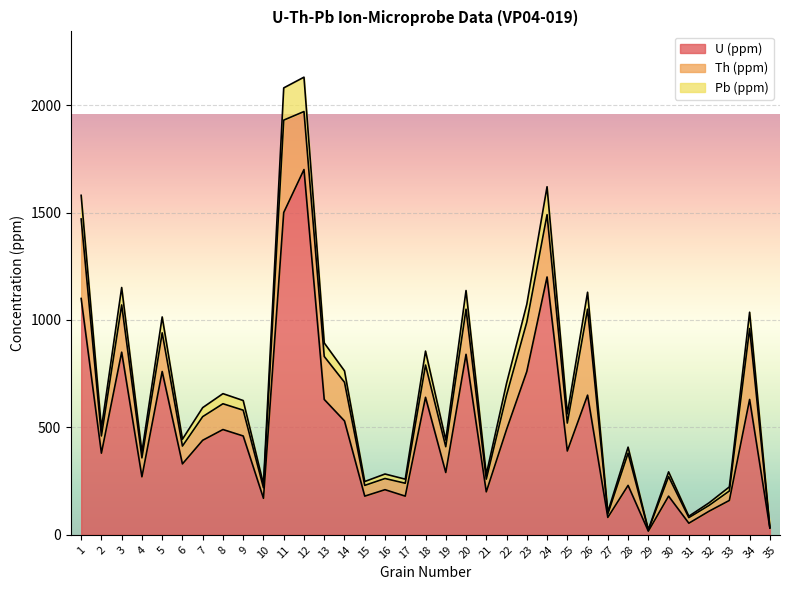

How many data points in Pb (ppm) are less than 563?

17